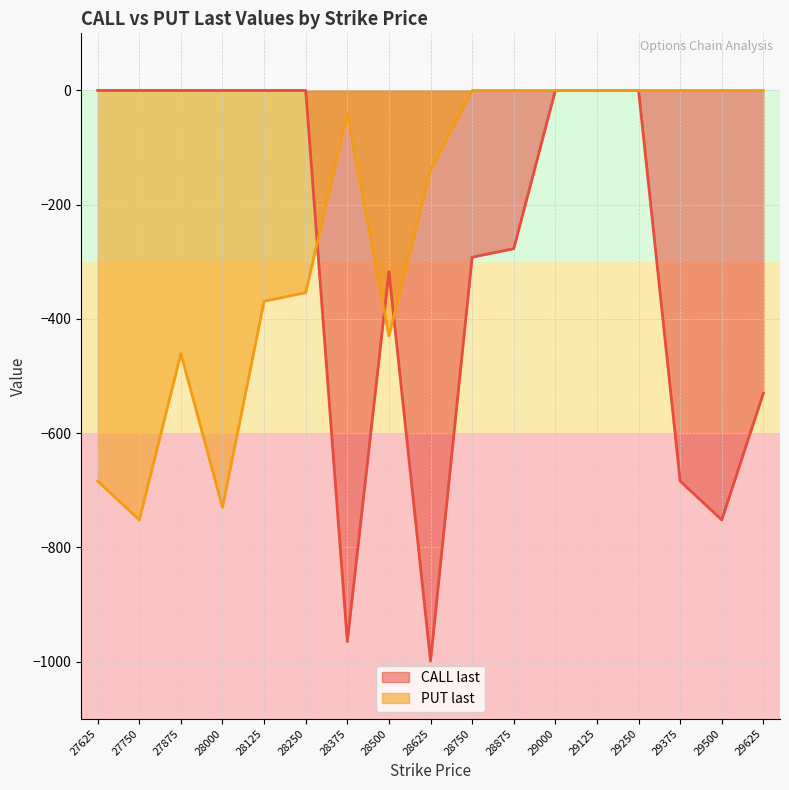

In CALL last, how many points are lower than both neighbors (excluding endpoints)?

3